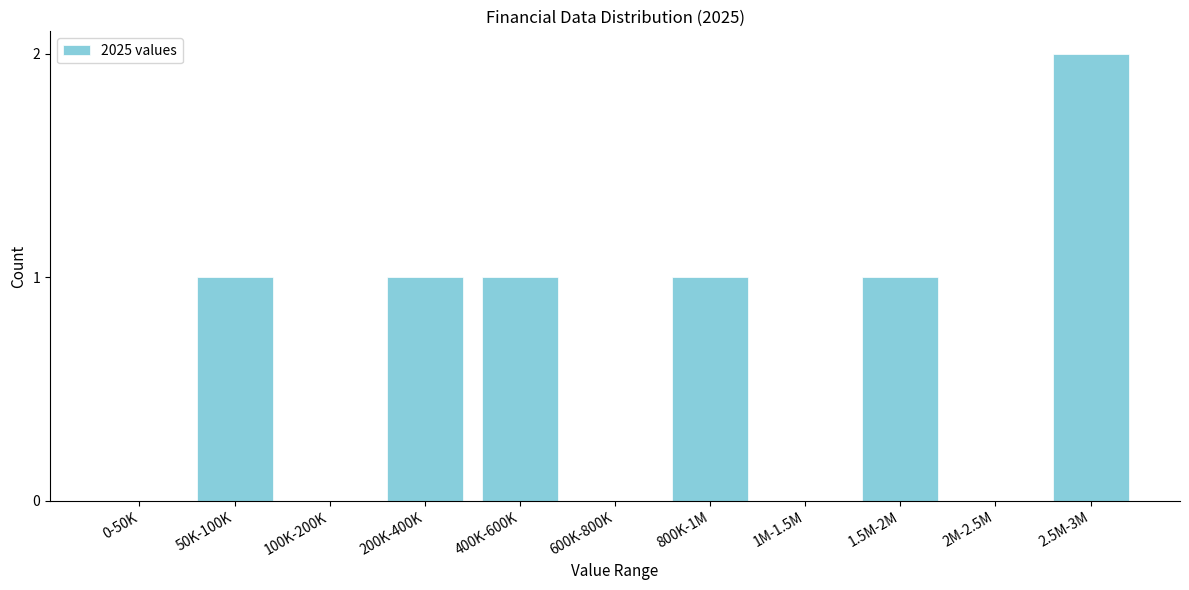

Reading right to left, extract all data points from this chart.

2.5M-3M=2	2M-2.5M=0	1.5M-2M=1	1M-1.5M=0	800K-1M=1	600K-800K=0	400K-600K=1	200K-400K=1	100K-200K=0	50K-100K=1	0-50K=0